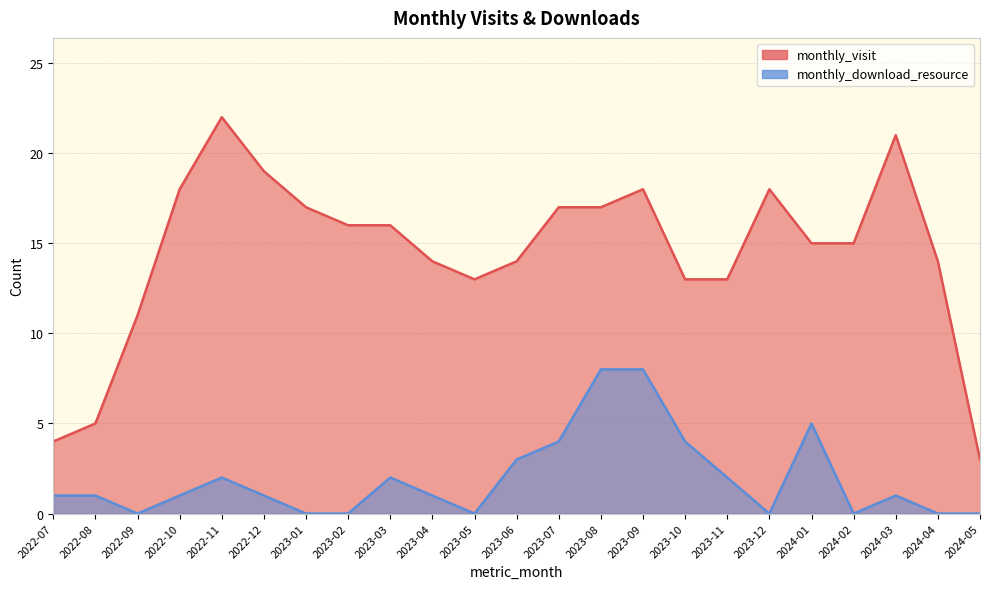

The value of monthly_download_resource at 2023-04 is 2. True or false?

False